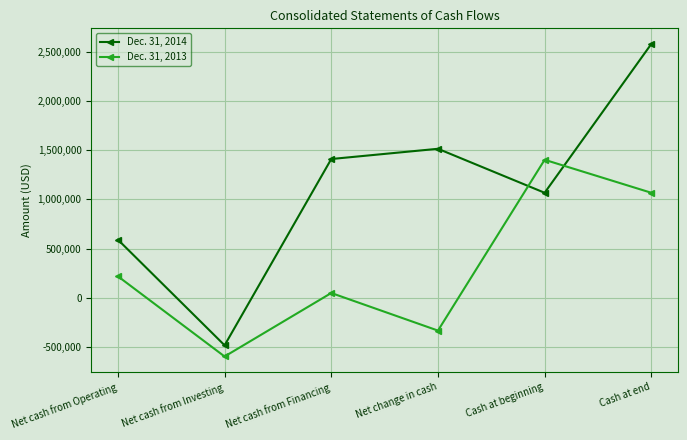

What position from the left is Net cash from Financing?

3